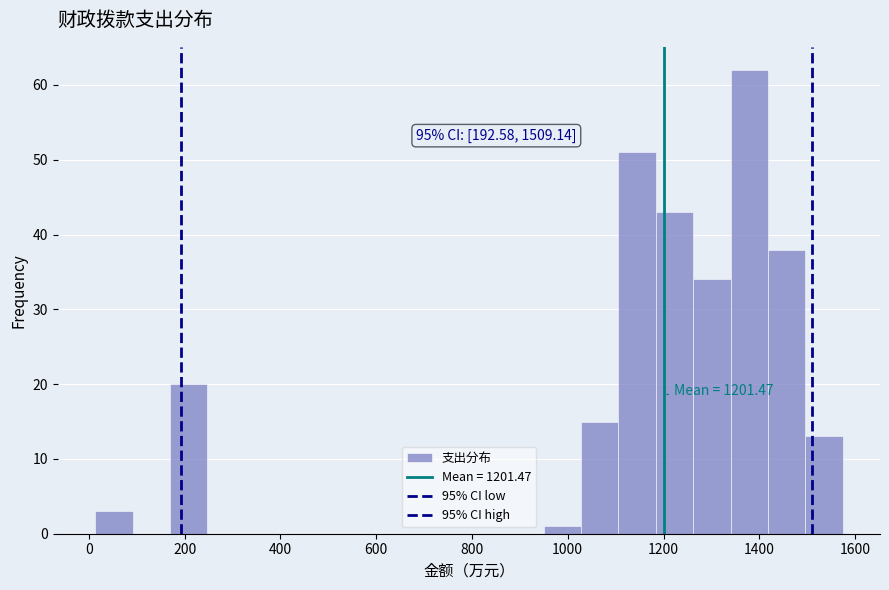

Read against the x-axis, roughly where is the centre of the tallest bar?

1380